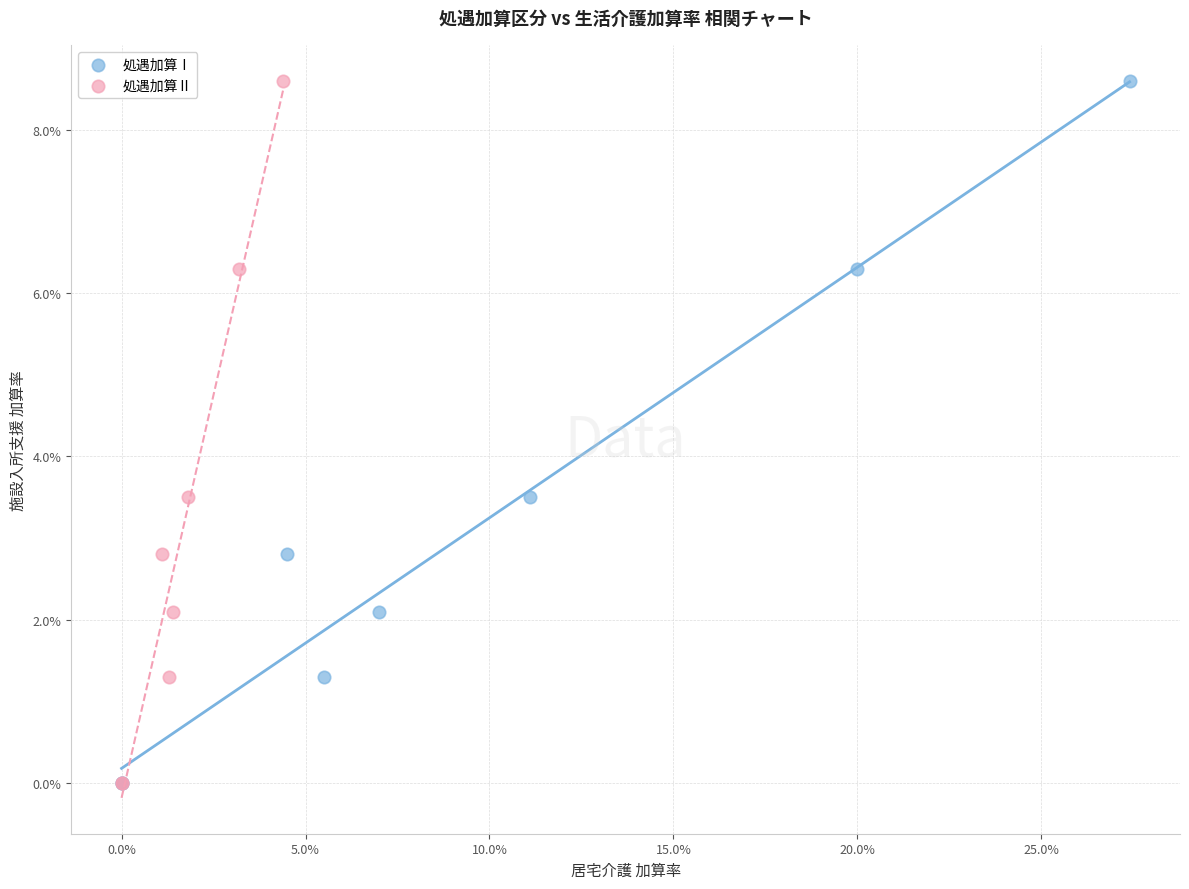

What are all the series names shown in the legend?

処遇加算Ⅰ, 処遇加算Ⅱ